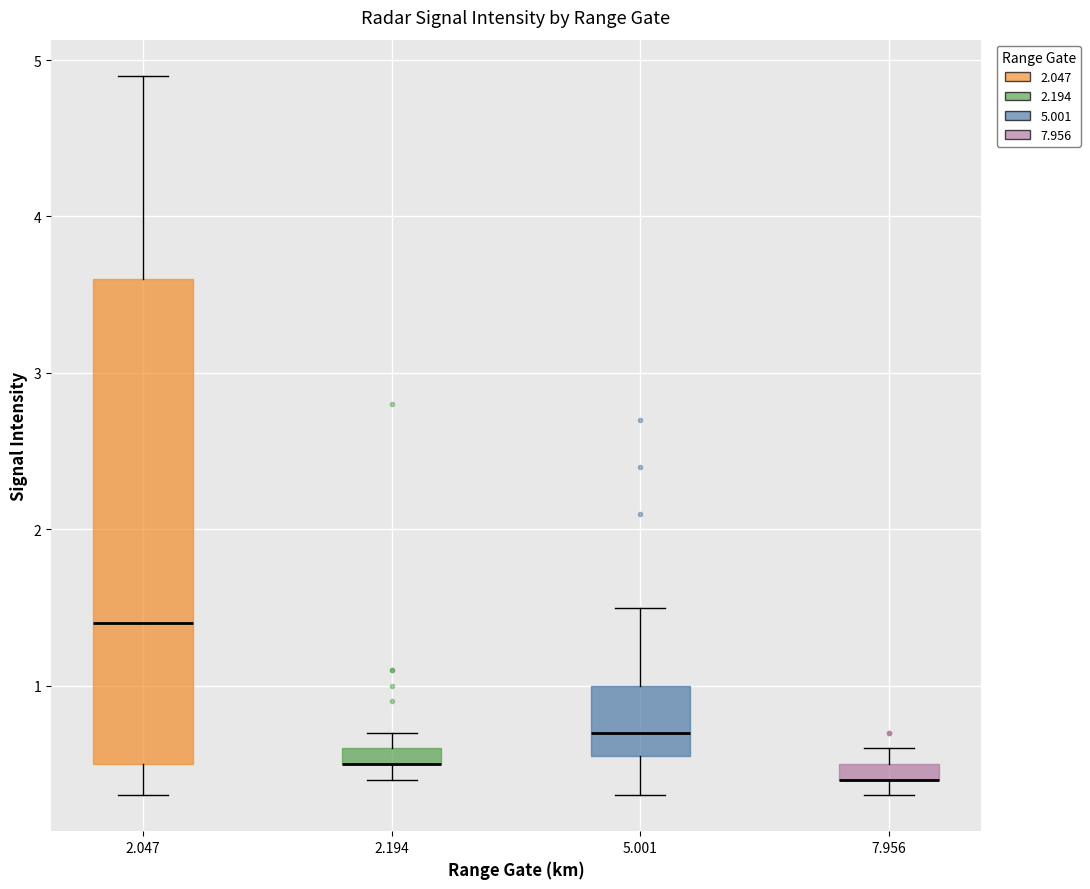

Which box is the tallest, from its lower edge to its upper edge?

2.047